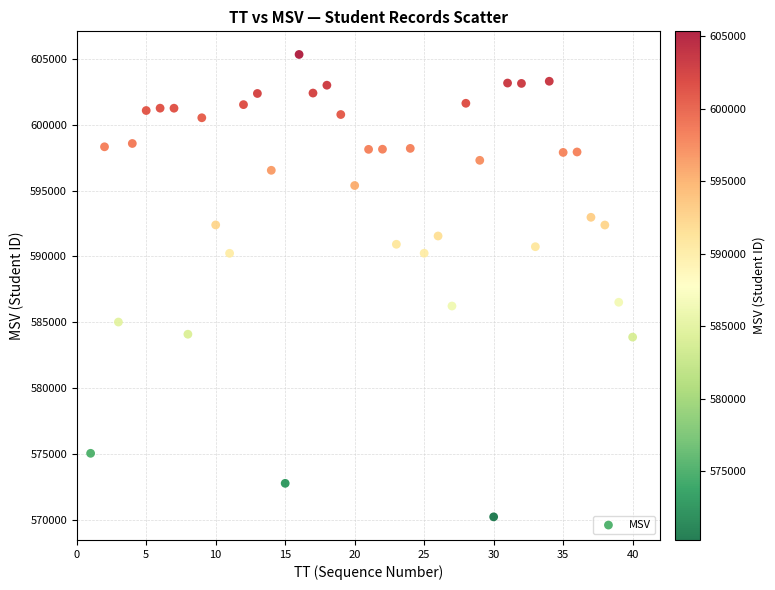

What is the range of X values (max minus min)?

39